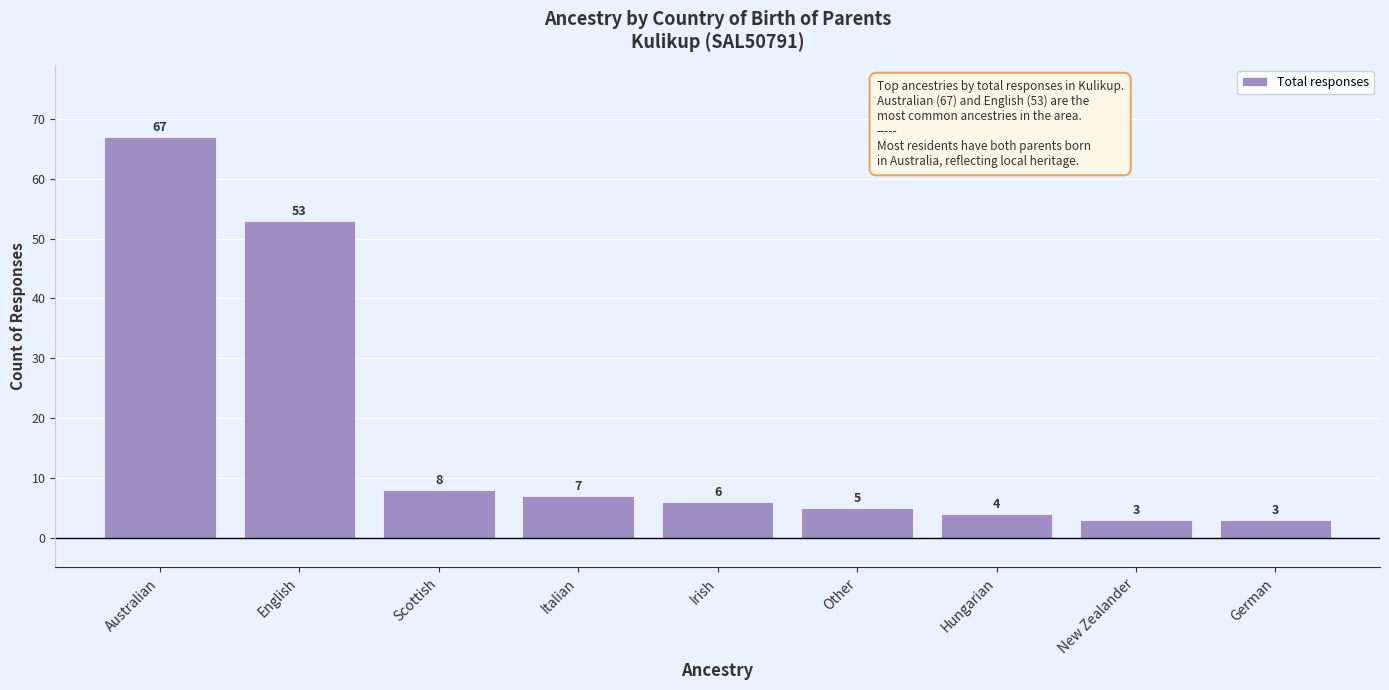

What is the label of the 9th bar from the right?

Australian